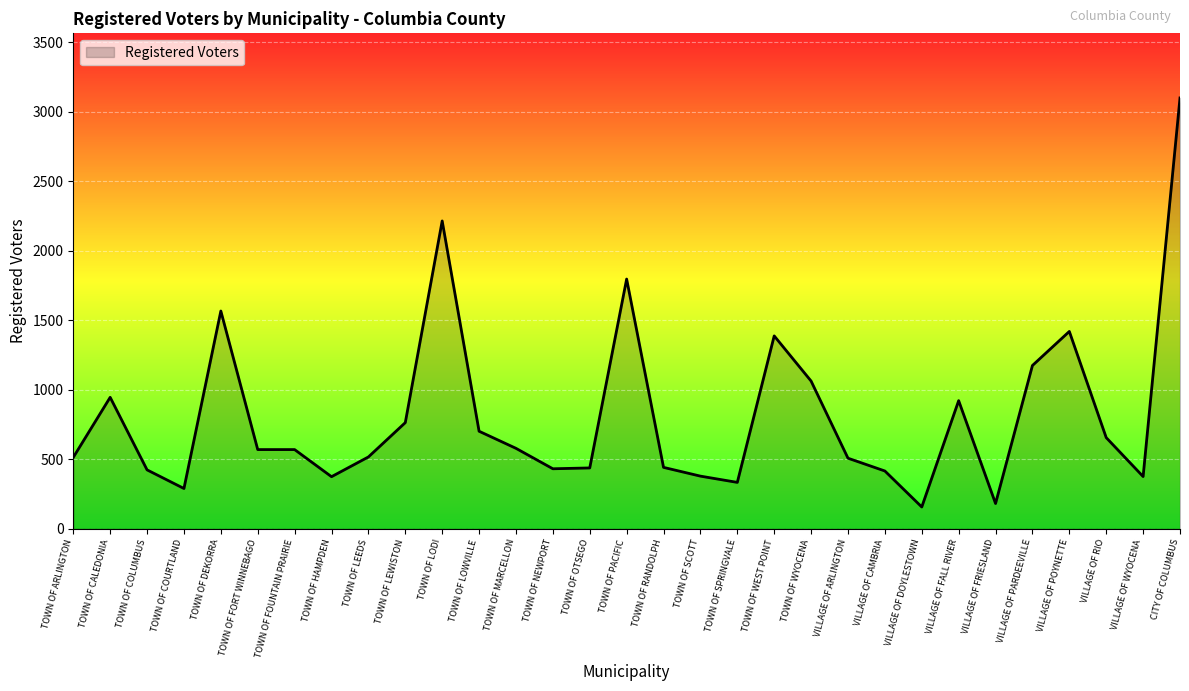

What is the difference between the values at TOWN OF NEWPORT and TOWN OF LEWISTON?

332